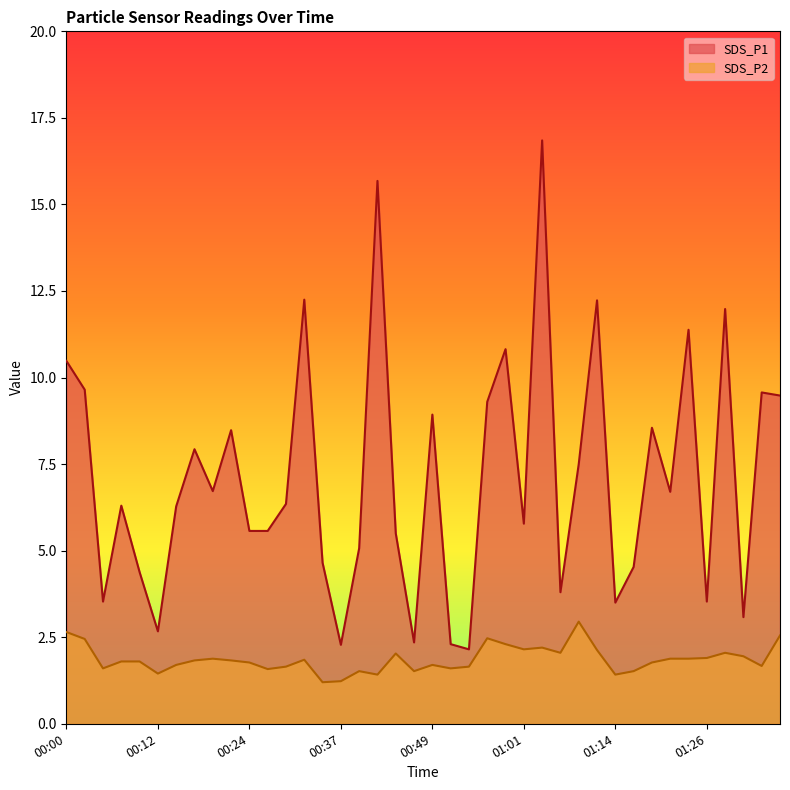

Where is SDS_P2 nearest to the value 2?

00:44